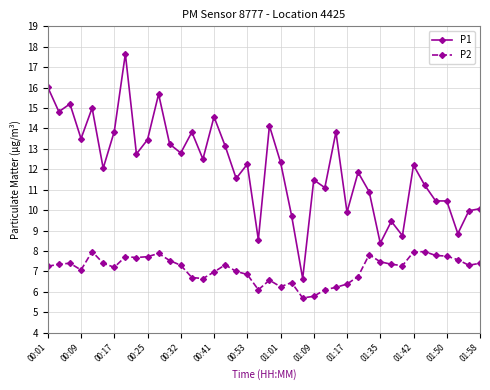

Which series has the widest spread of values?

P1